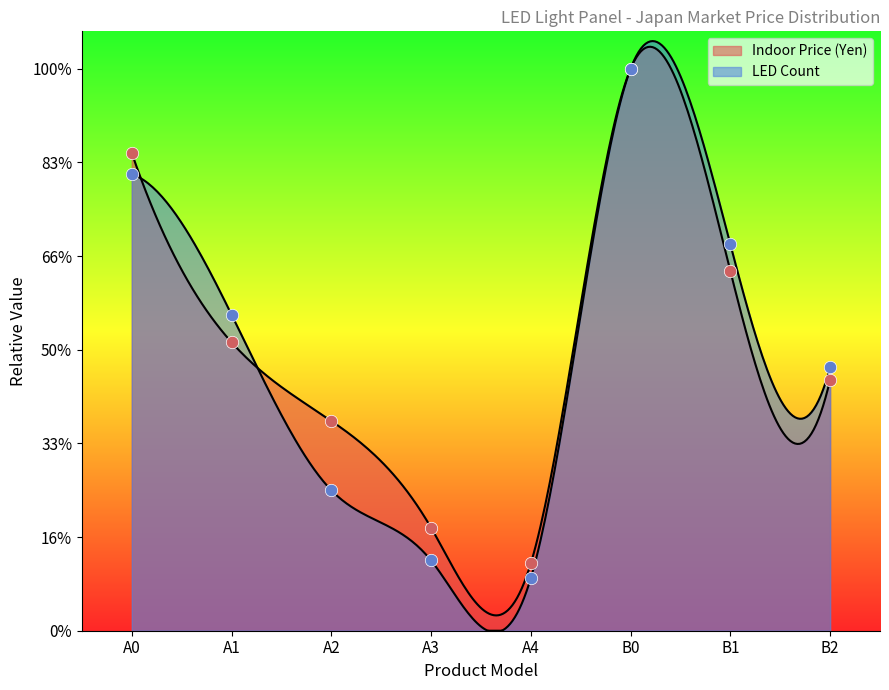

Which series reaches the maximum Y coordinate?

Indoor Price (Yen)